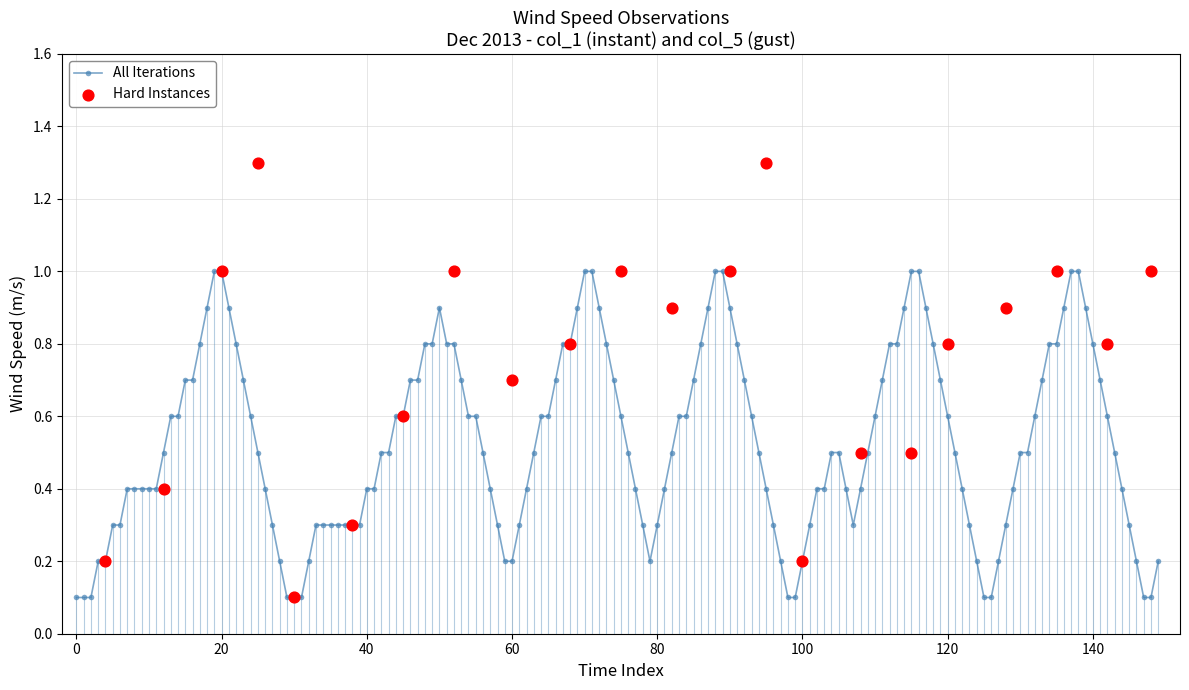

Which series reaches the maximum Y coordinate?

Hard Instances